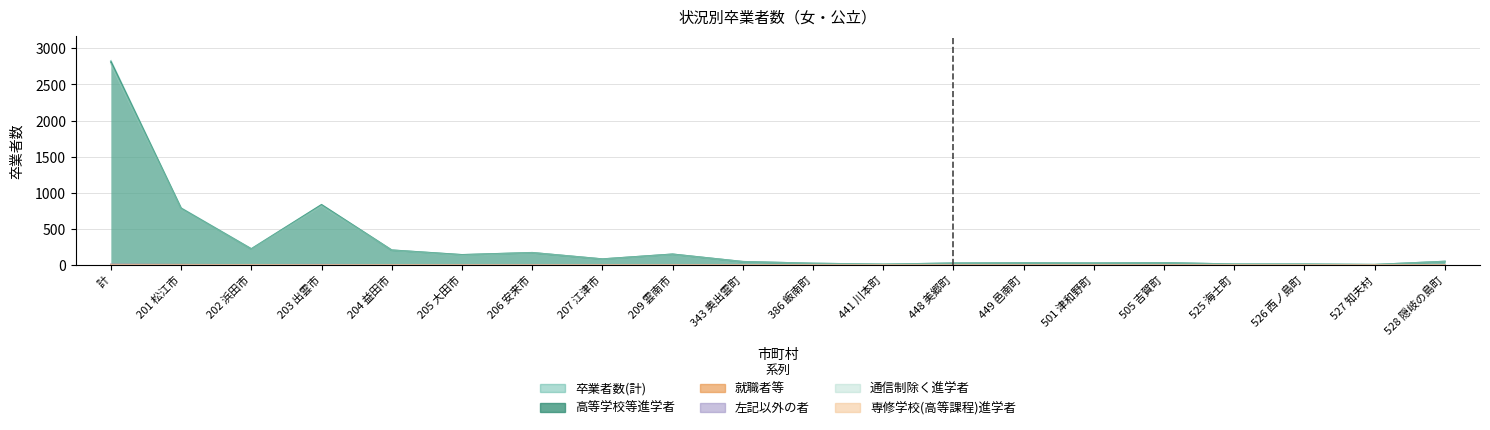

True or false: 専修学校(高等課程)進学者 has more than 1 points higher than both neighbors.

True